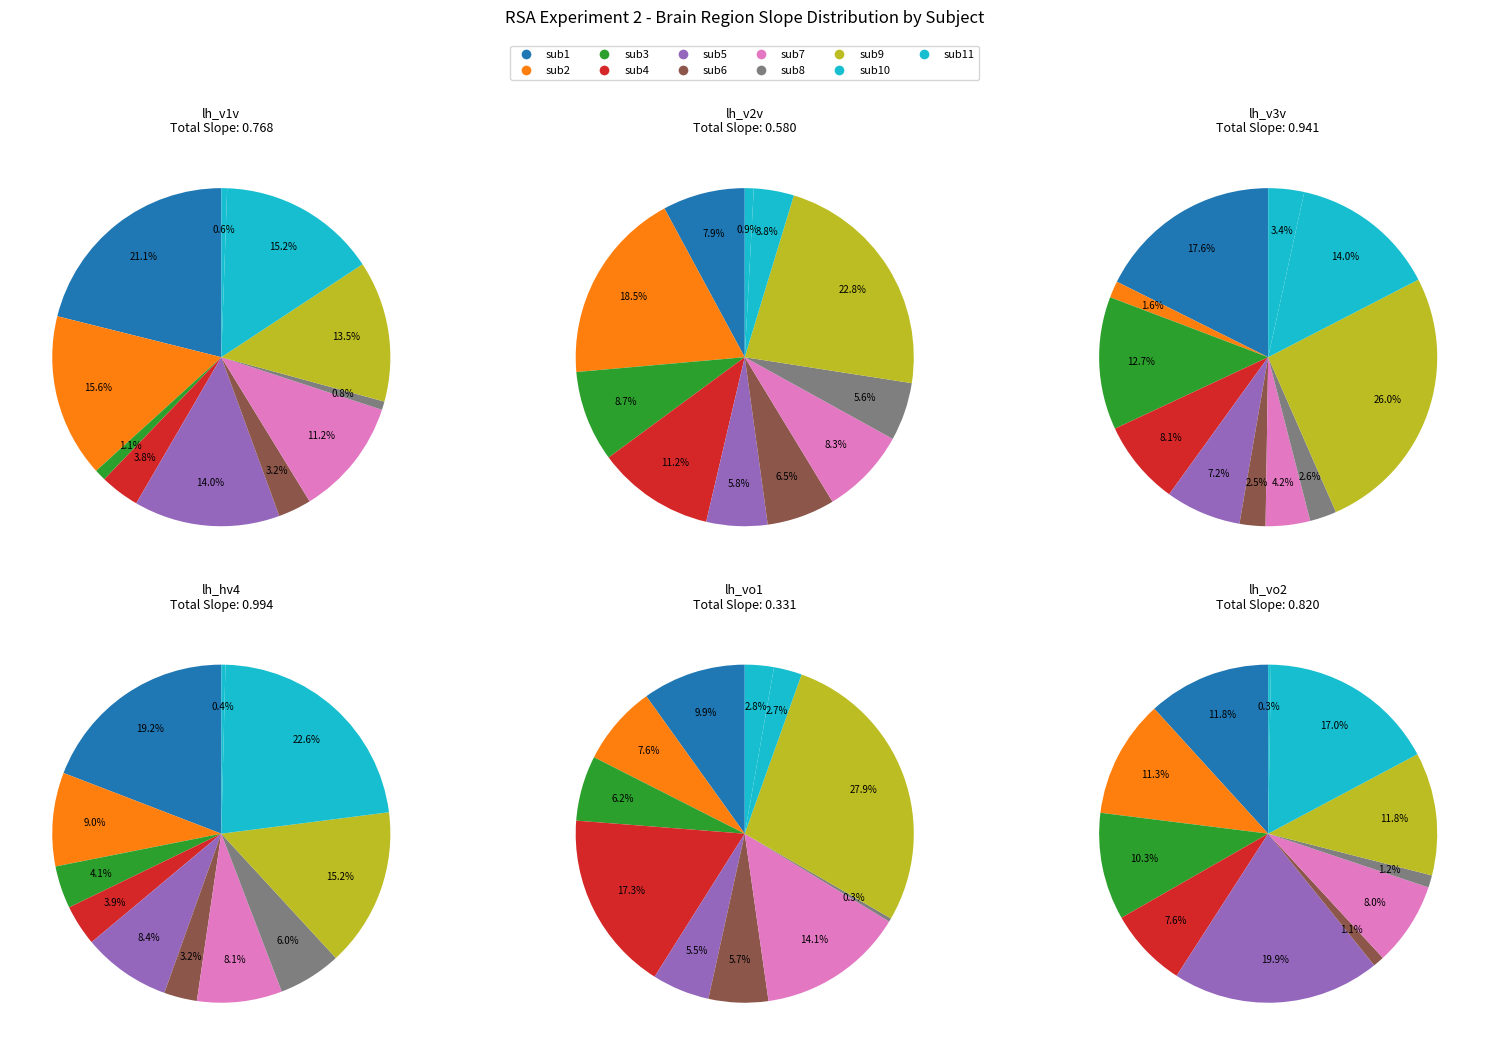

Count the number of slices in the pie.

11